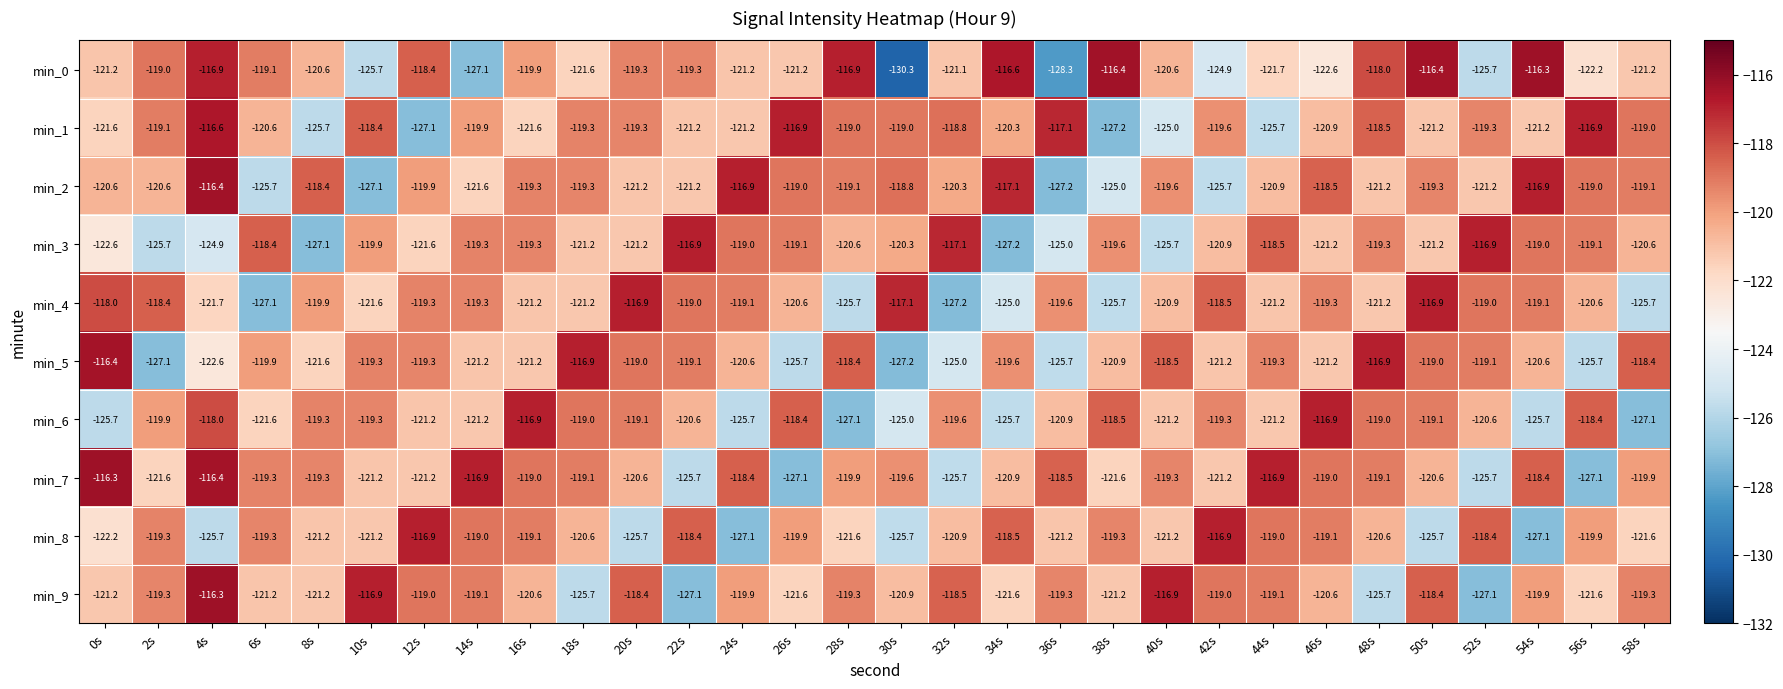

At which category does the chart reach its minimum across all series?

30s